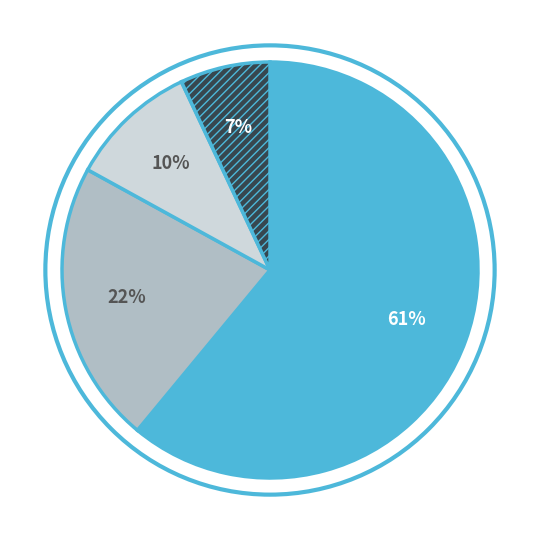

How many slices are in this pie chart?

4